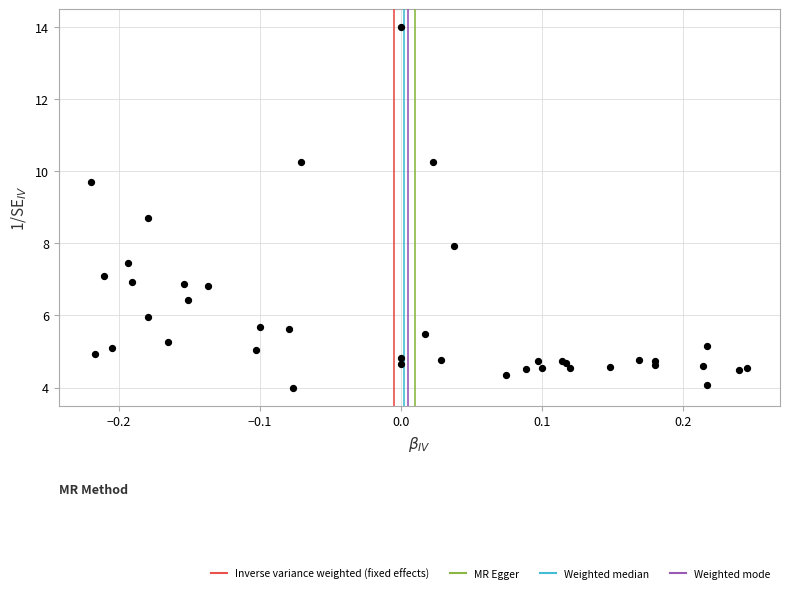

What Y value in the scatter plot is closest to 9?

8.7